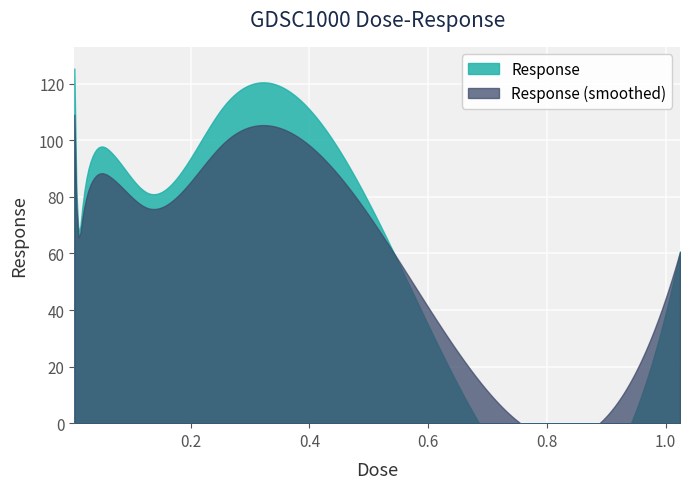

Reading left to right, extract all data points from this chart.

0.004=125.4	0.008=77.9	0.016=73.3	0.032=92.9	0.064=96.2	0.128=81.3	0.256=112.2	0.512=73.0	1.024=60.7